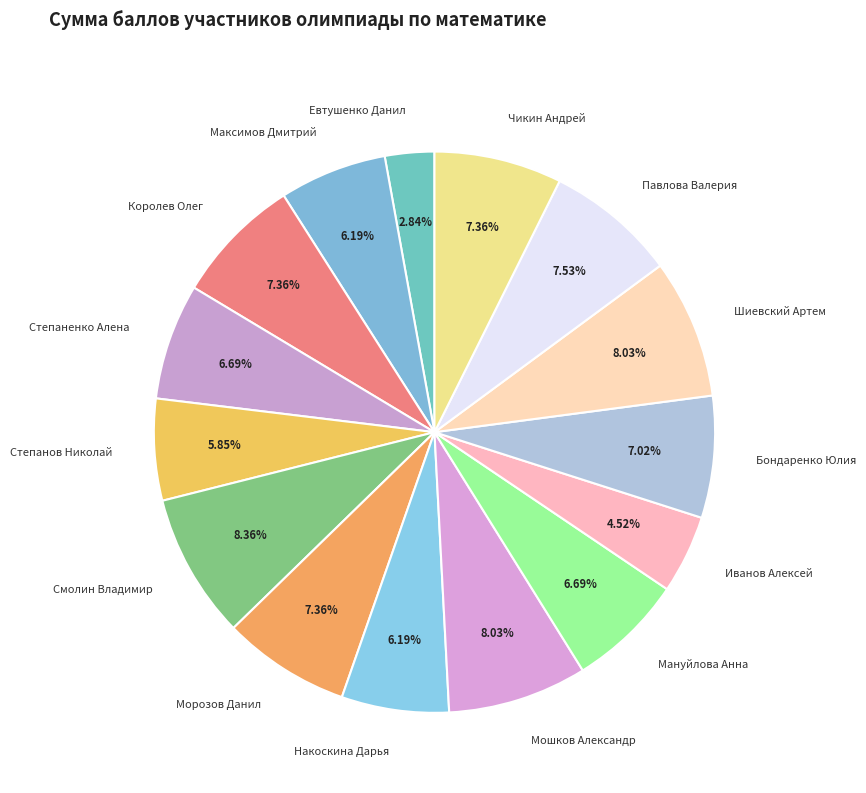

Between Чикин Андрей and Смолин Владимир, which is larger?

Смолин Владимир